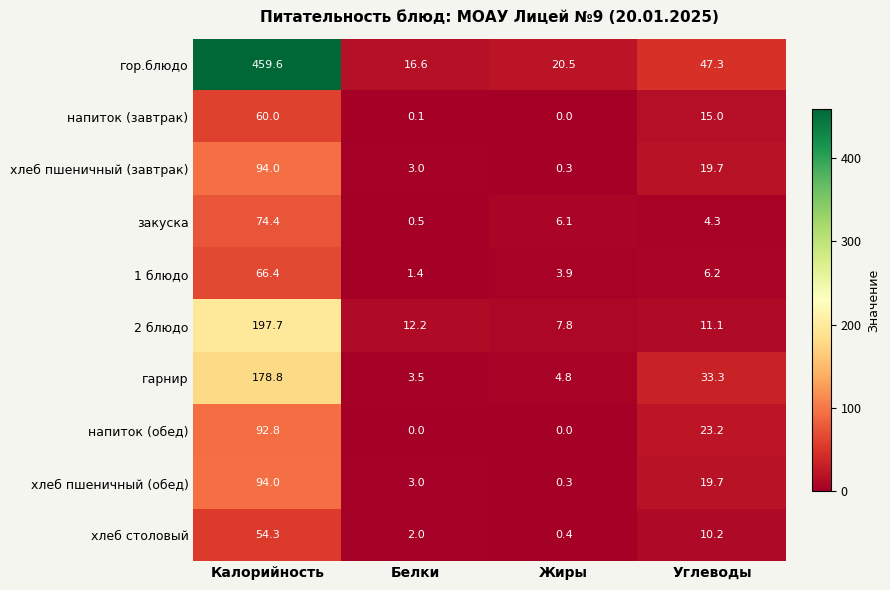

How many distinct data groups are displayed?

10